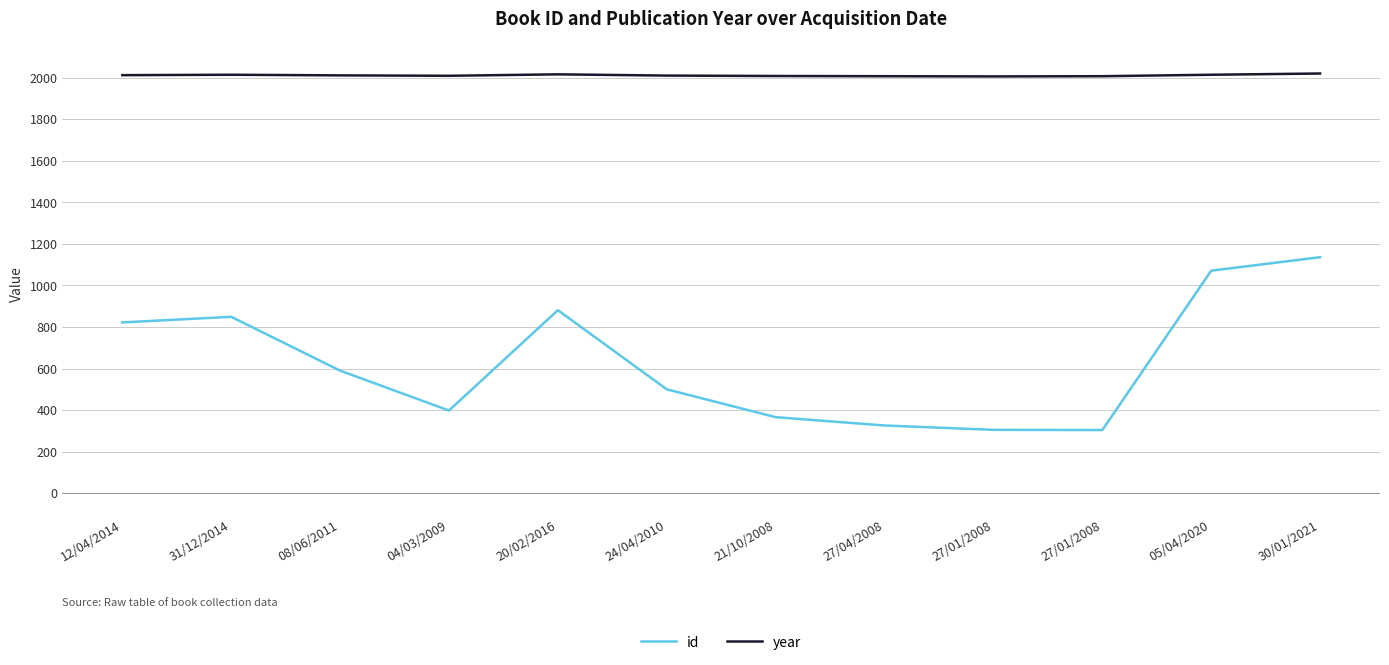

What are all the series names shown in the legend?

id, year